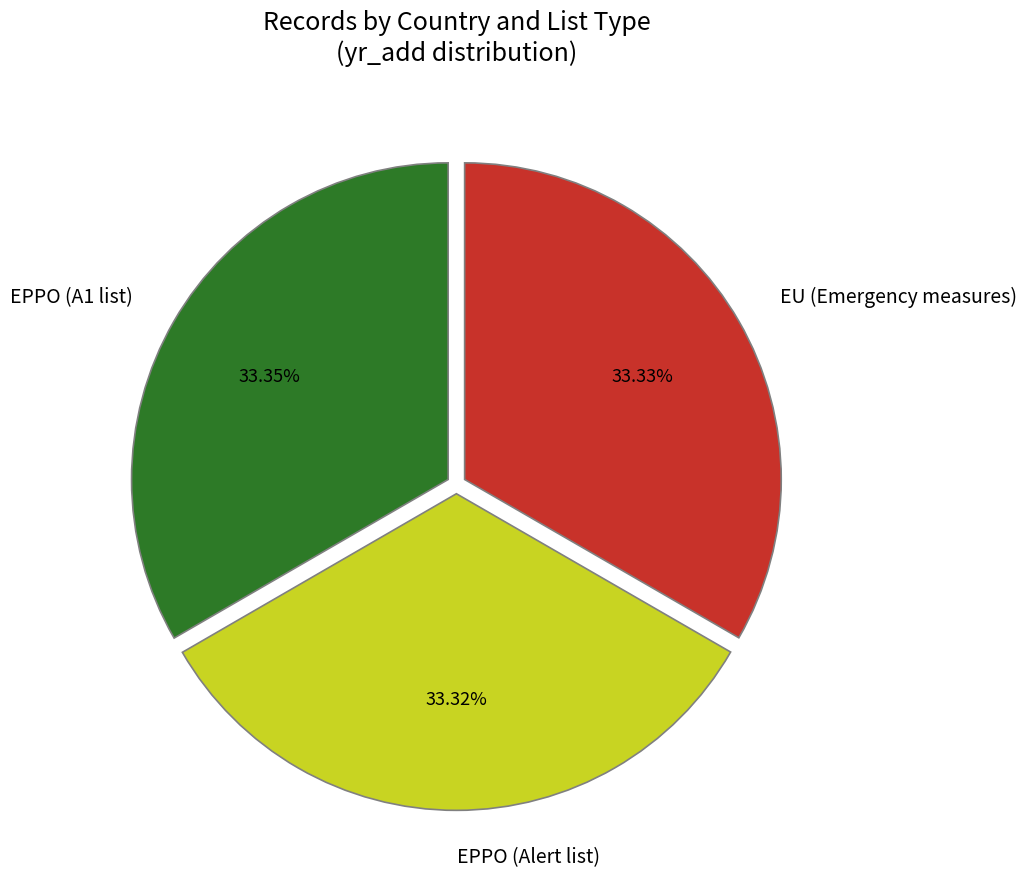

What percentage is the EPPO (Alert list) slice, to the nearest percent?

33%